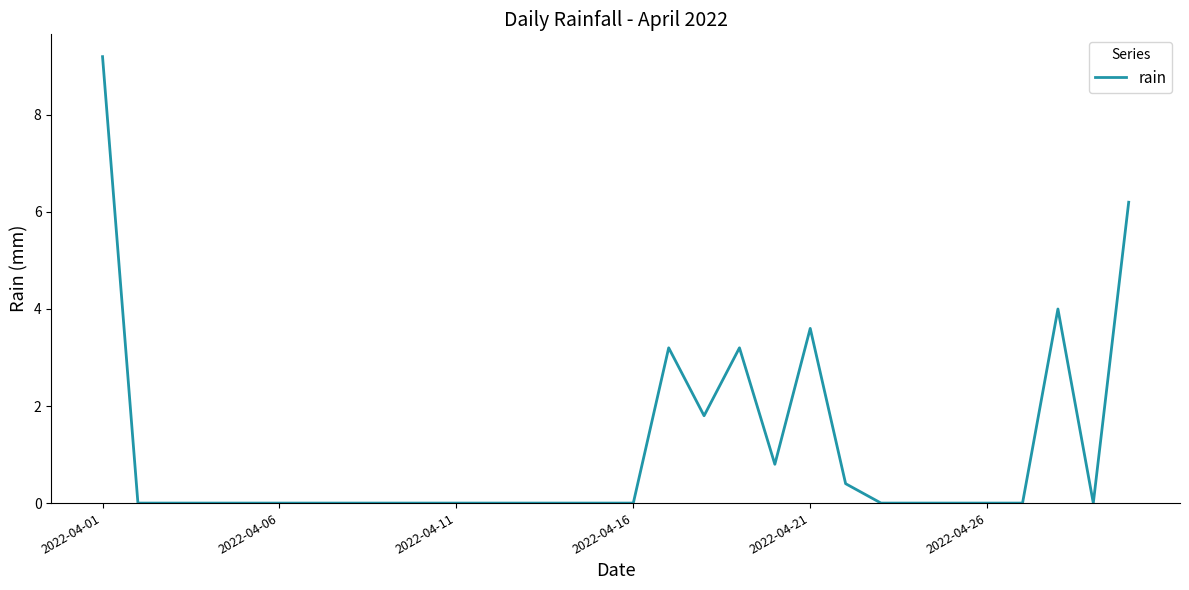

Does the chart display data point markers on the line(s)?

No